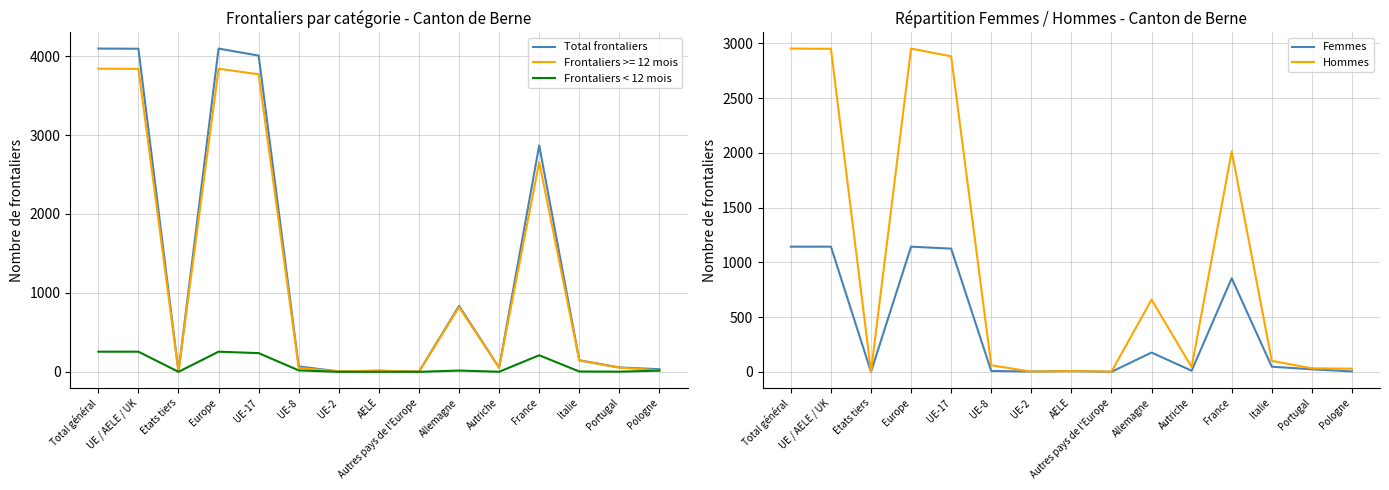

What is the difference between the highest and lowest values at Portugal?

53